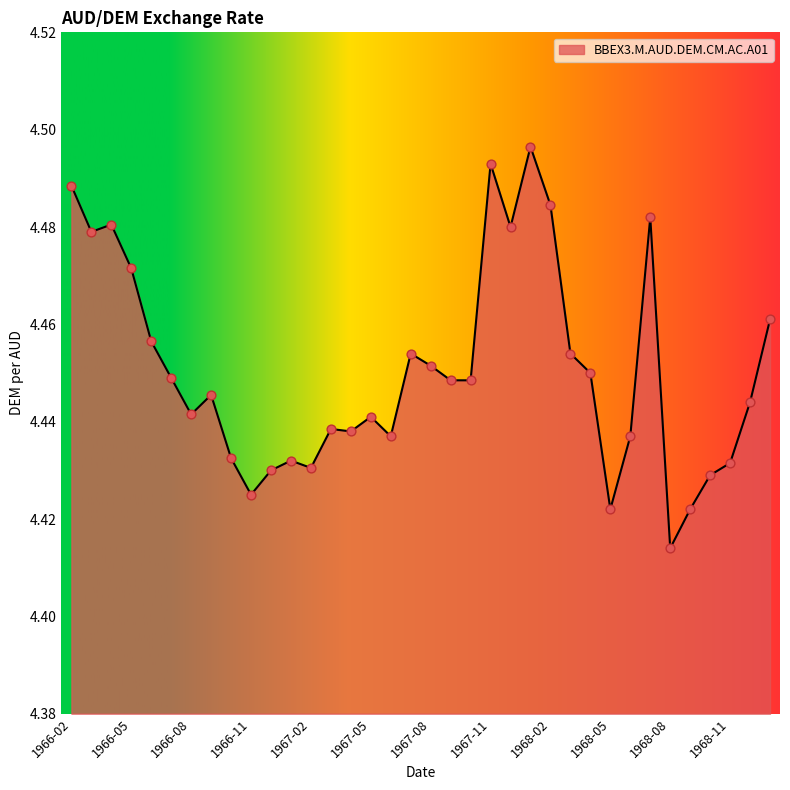

How many lines are shown in the chart?

1